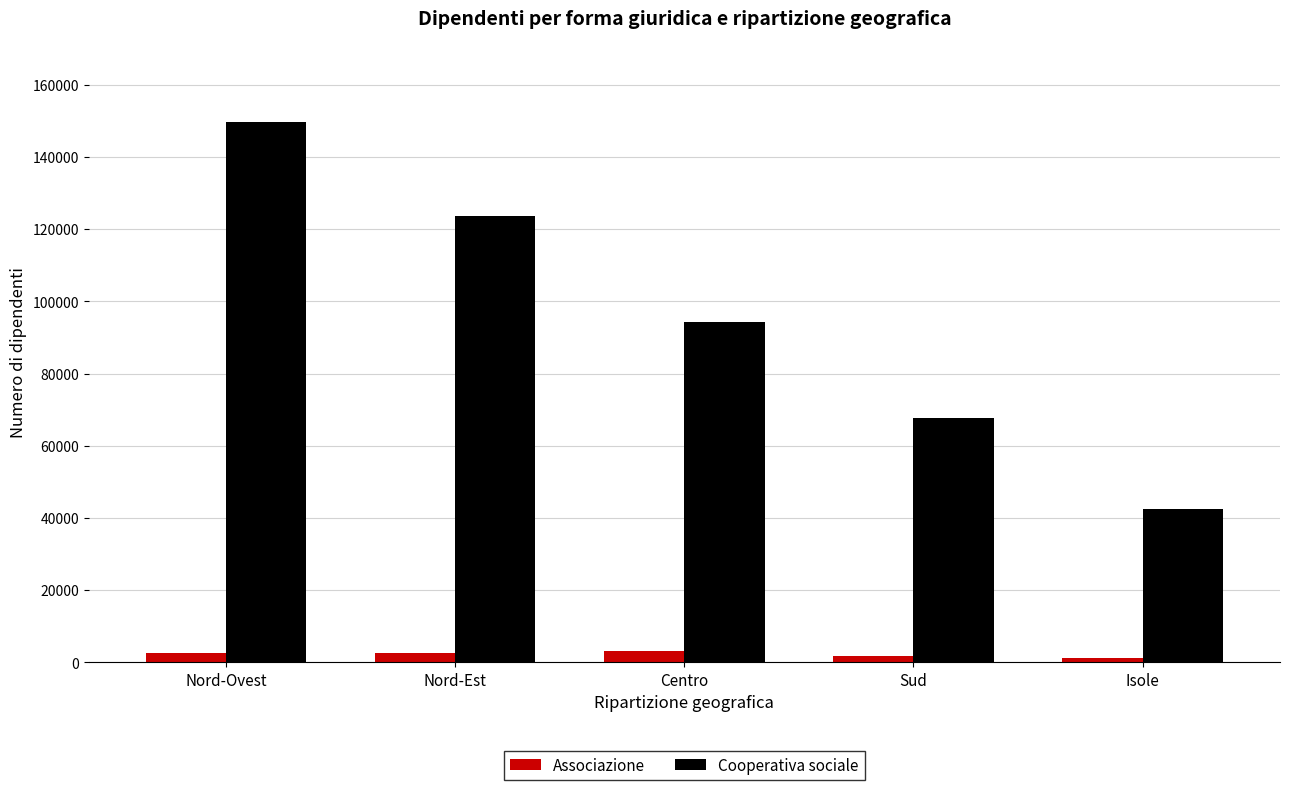

Which series has the widest spread of values?

Cooperativa sociale